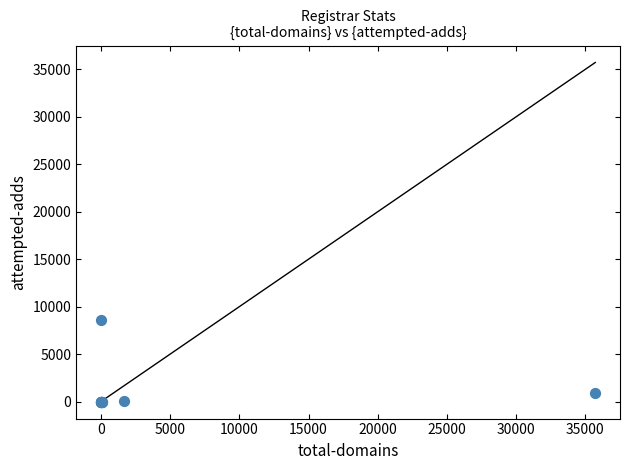

What Y value in the scatter plot is closest to 4321?

932